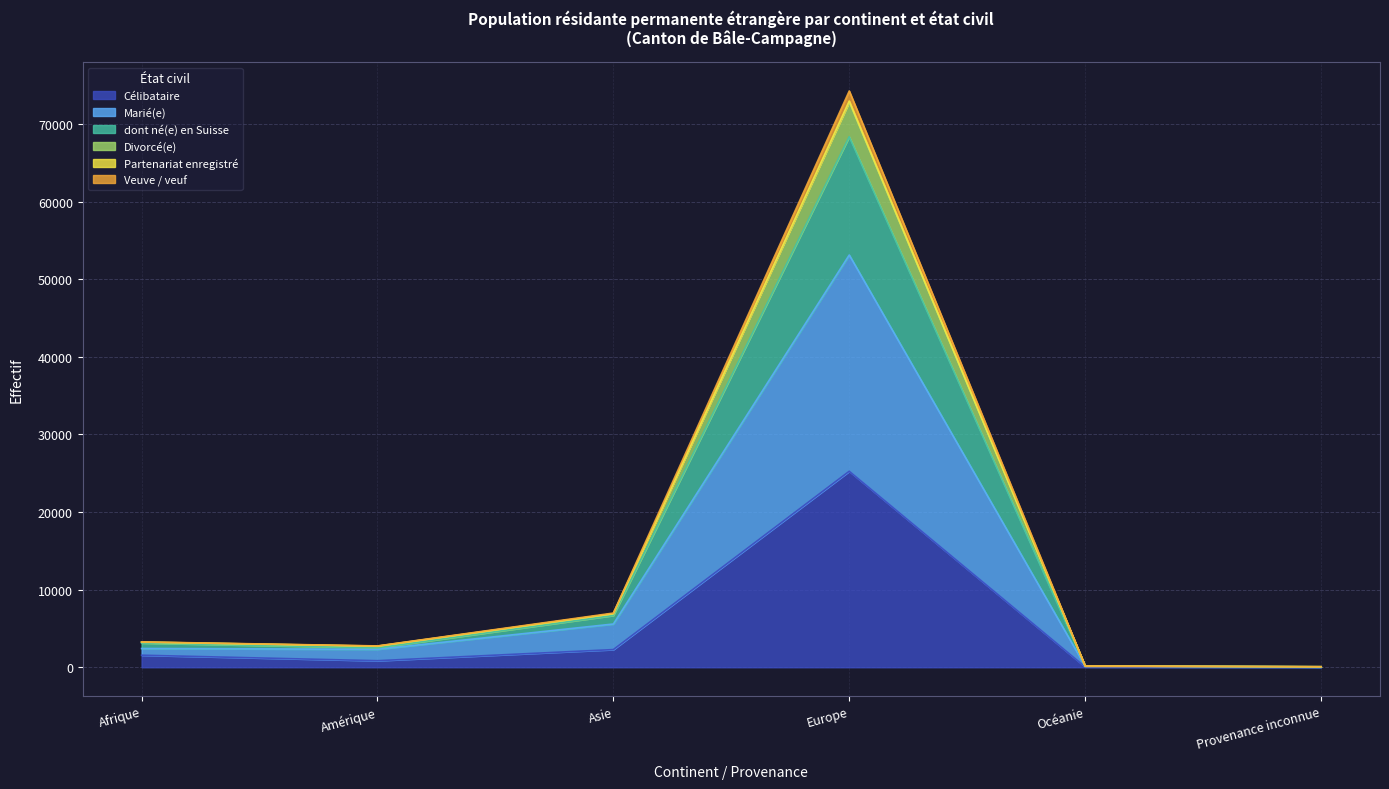

In Célibataire, how many points are higher than both neighbors (excluding endpoints)?

1